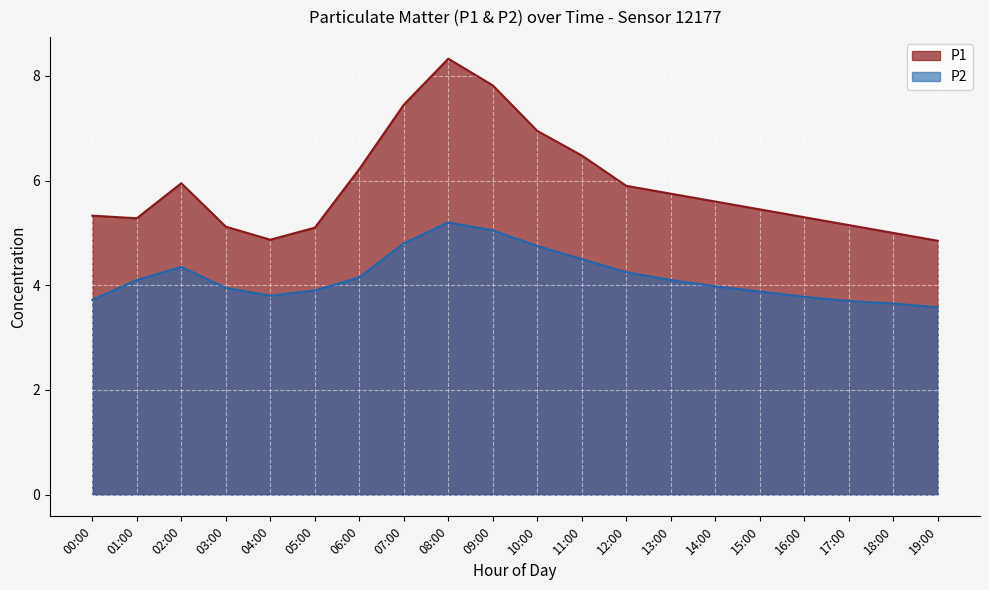

Which has a higher value, 04:00 or 13:00?

13:00